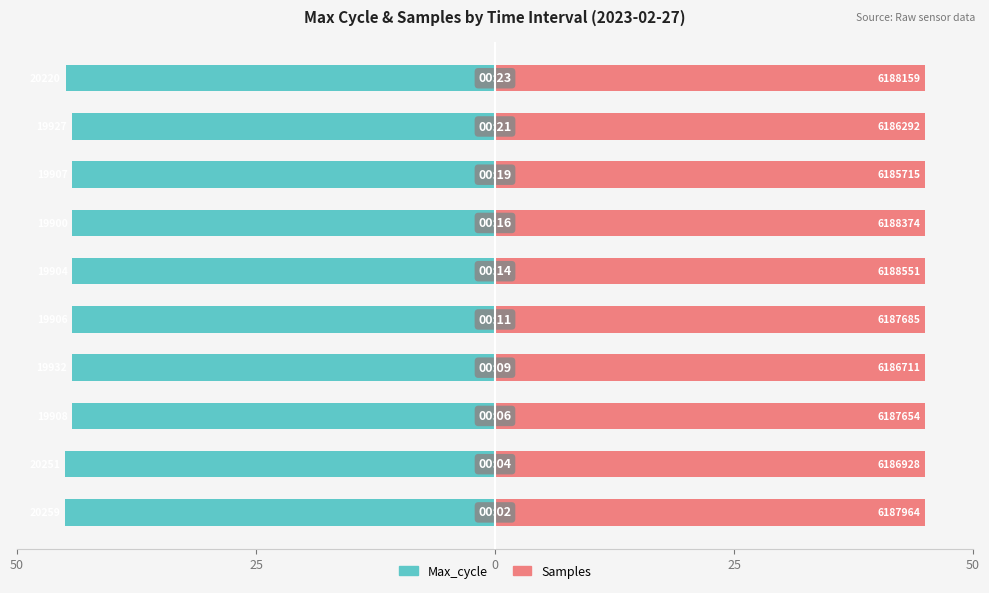

What are all the series names shown in the legend?

Max_cycle, Samples